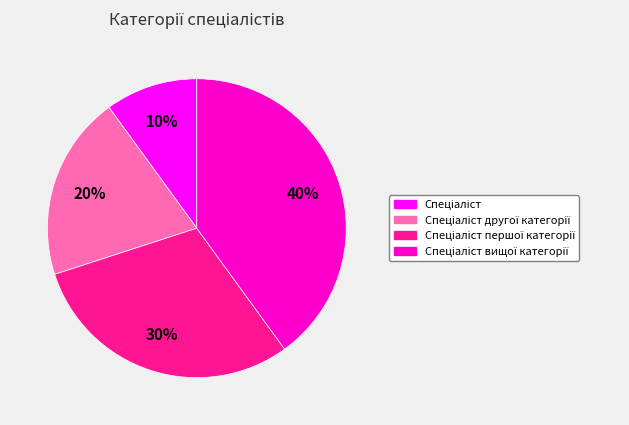

Does any single category account for the majority?

No